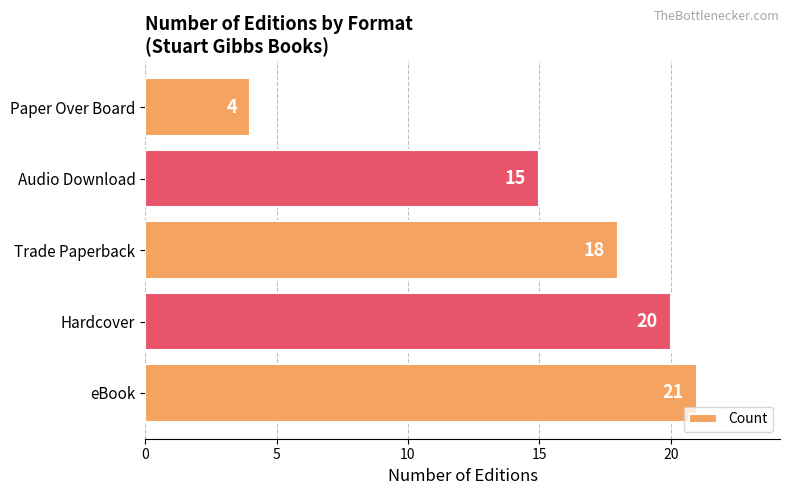

At which label is the value closest to 12?

Audio Download